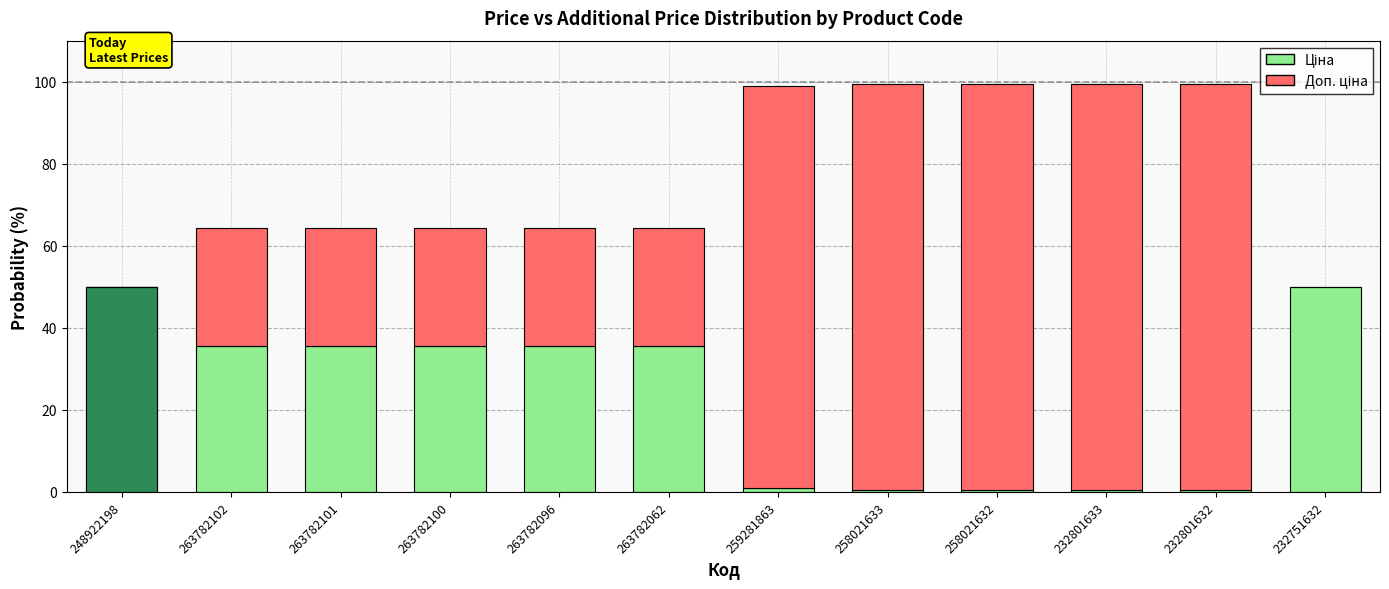

At which label does Доп. ціна reach its peak?

258021633